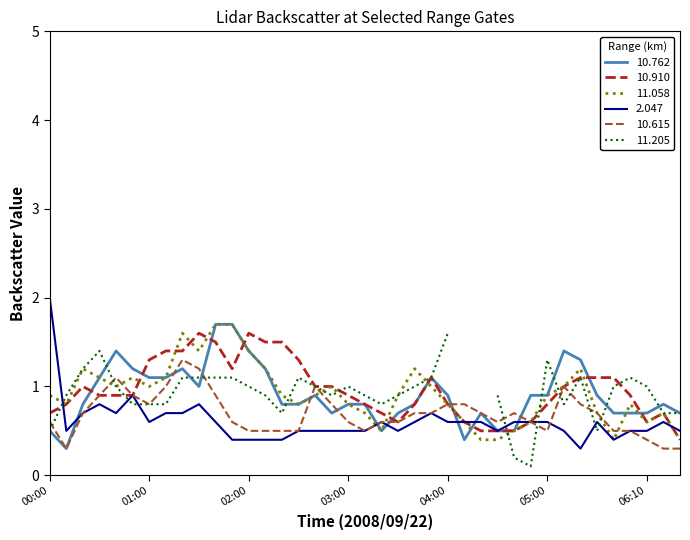

What is the difference between the maximum and minimum values in the 2.047 series?

1.7